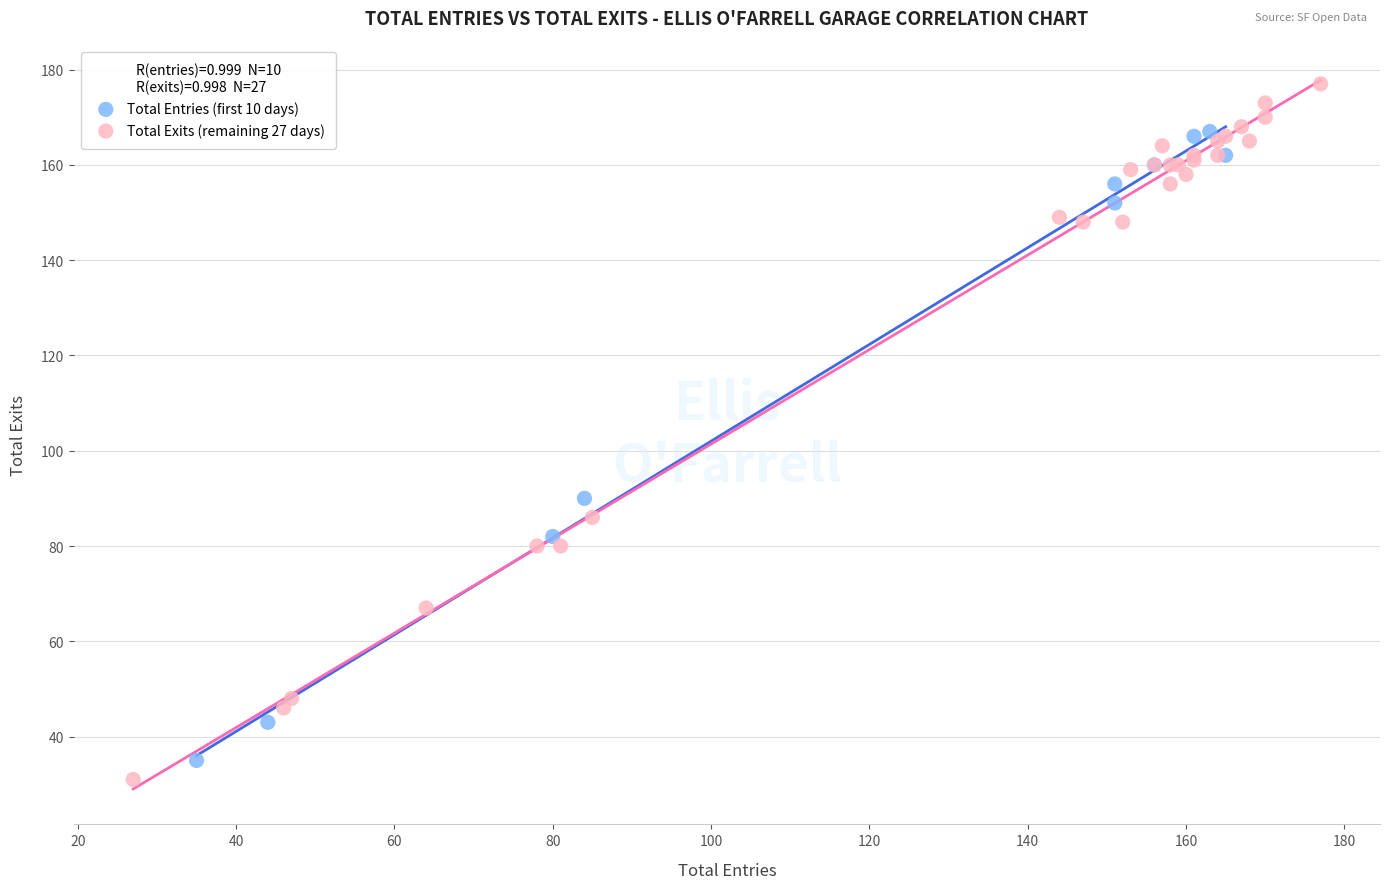

Which series has the largest Y range (max minus min)?

Total Exits (remaining 27 days)